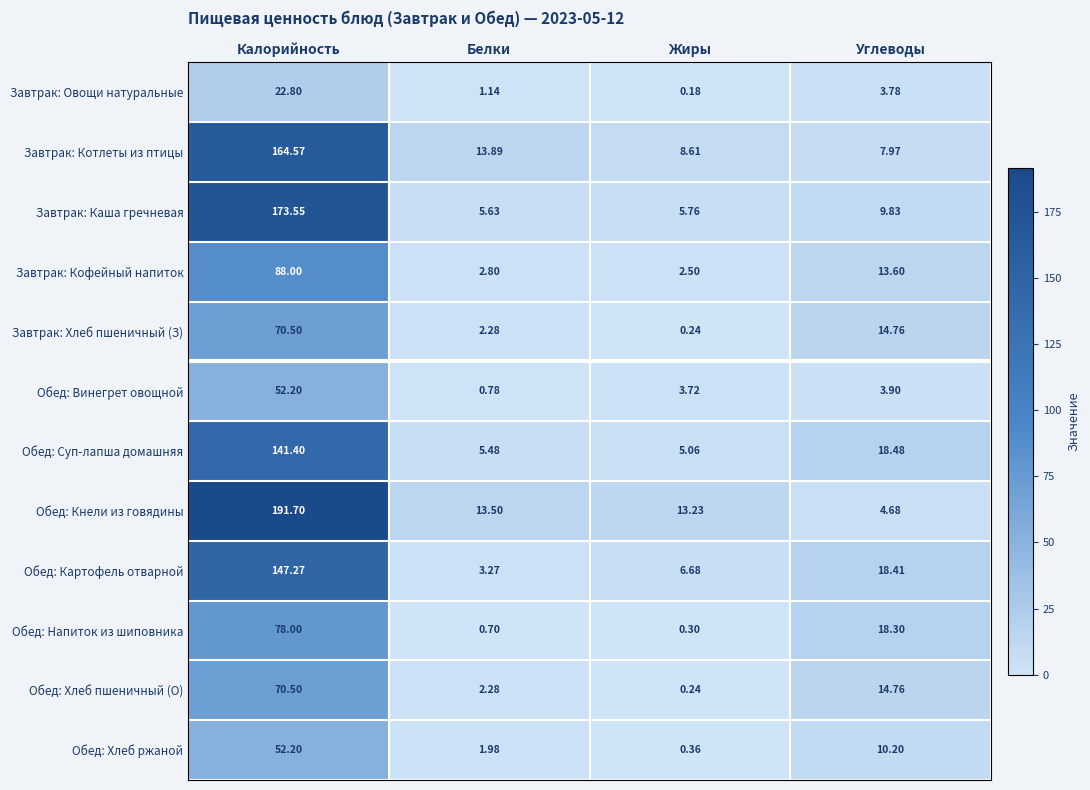

Which category has the highest value across all series?

Калорийность